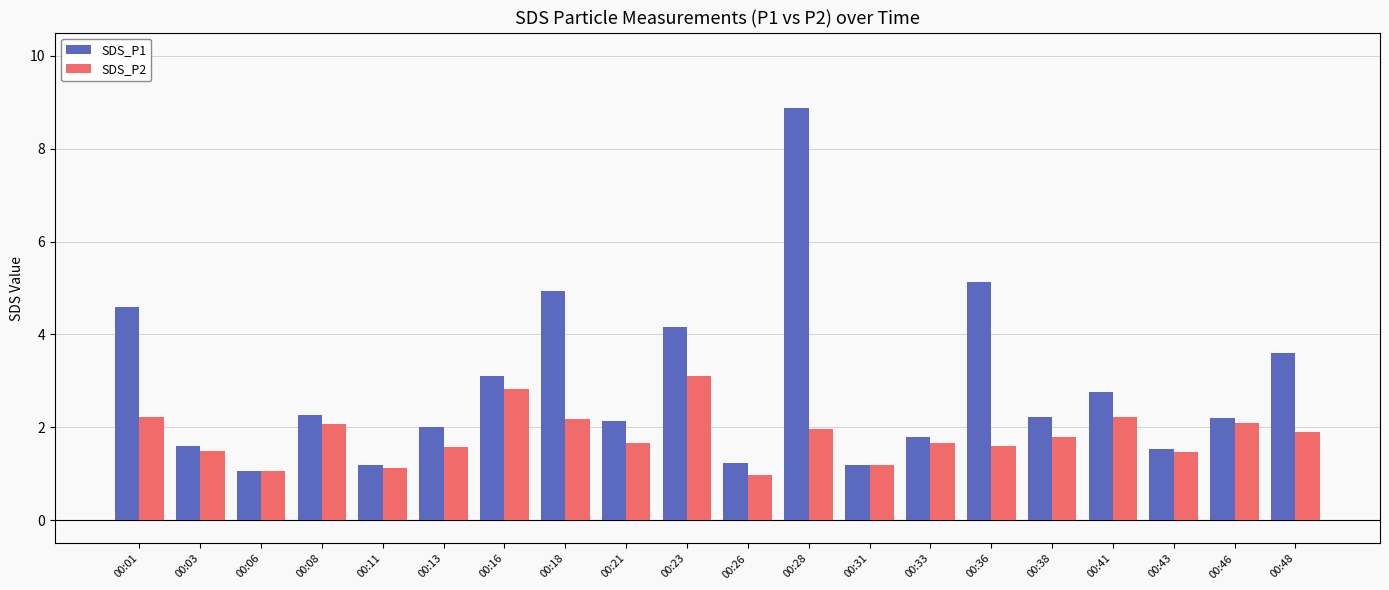

At how many categories does at least one series exceed 5?

2